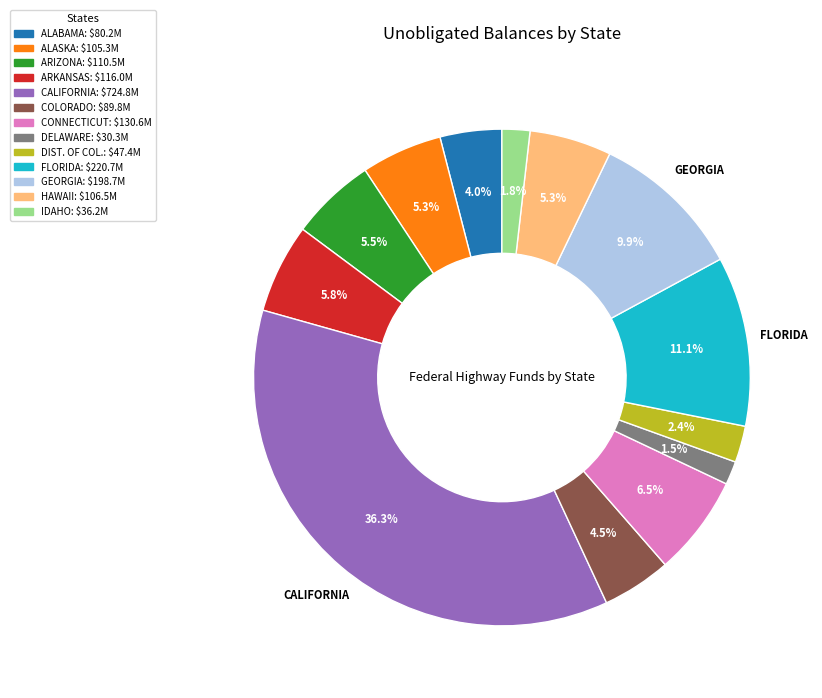

Approximately how many times larger is the value at GEORGIA compared to ALASKA?

1.9